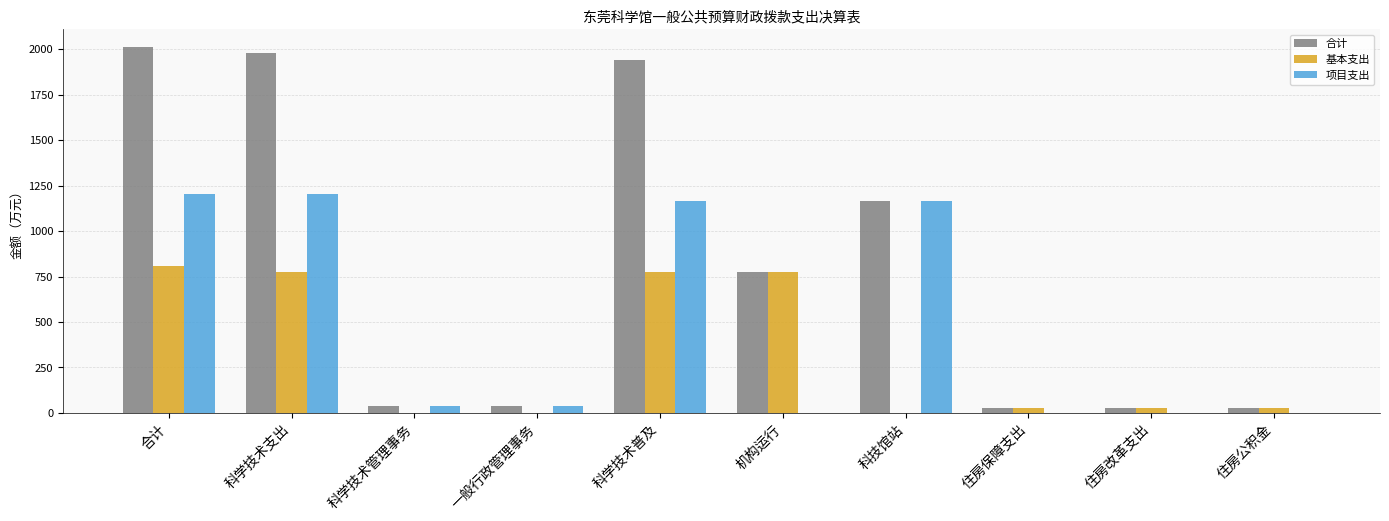

What is the total value across all series at 科学技术支出?

3961.6